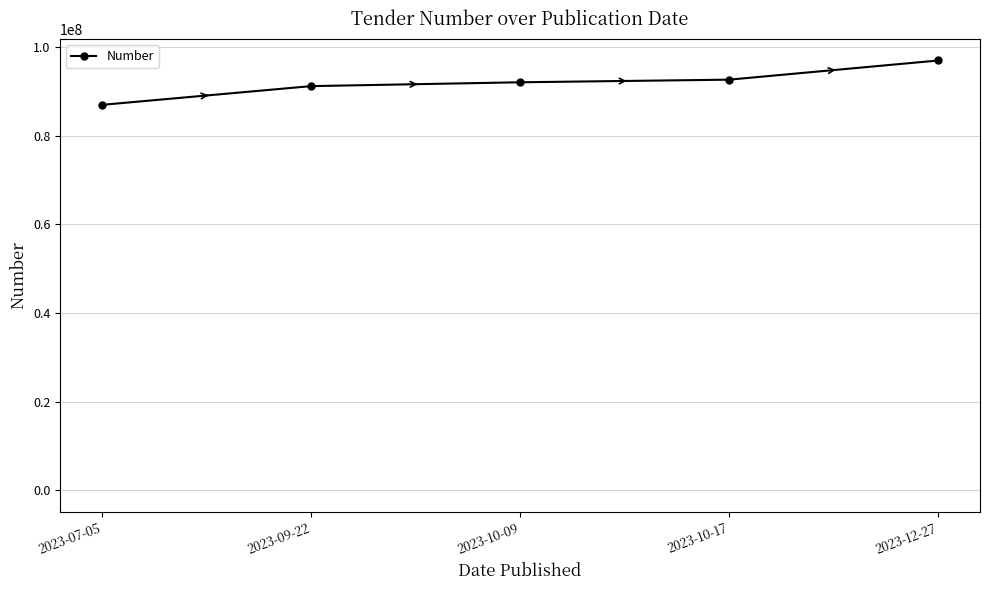

What value does the data have at 2023-10-09?

92055078